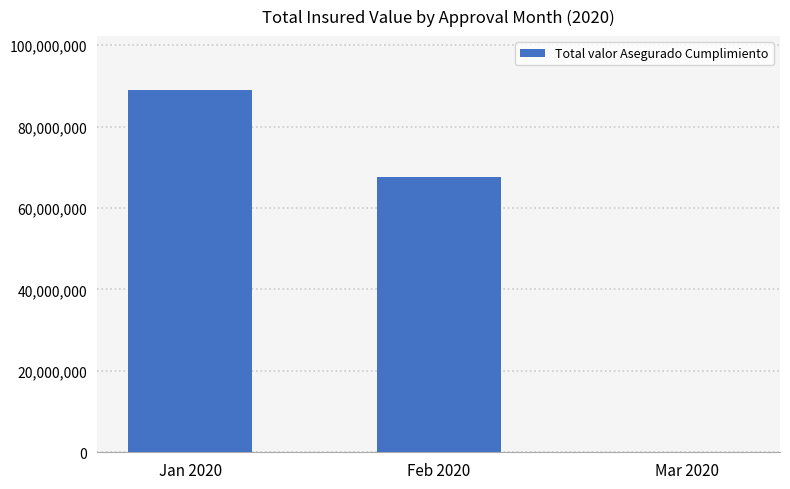

What is the change in value from Jan 2020 to Feb 2020?

-21159061.2